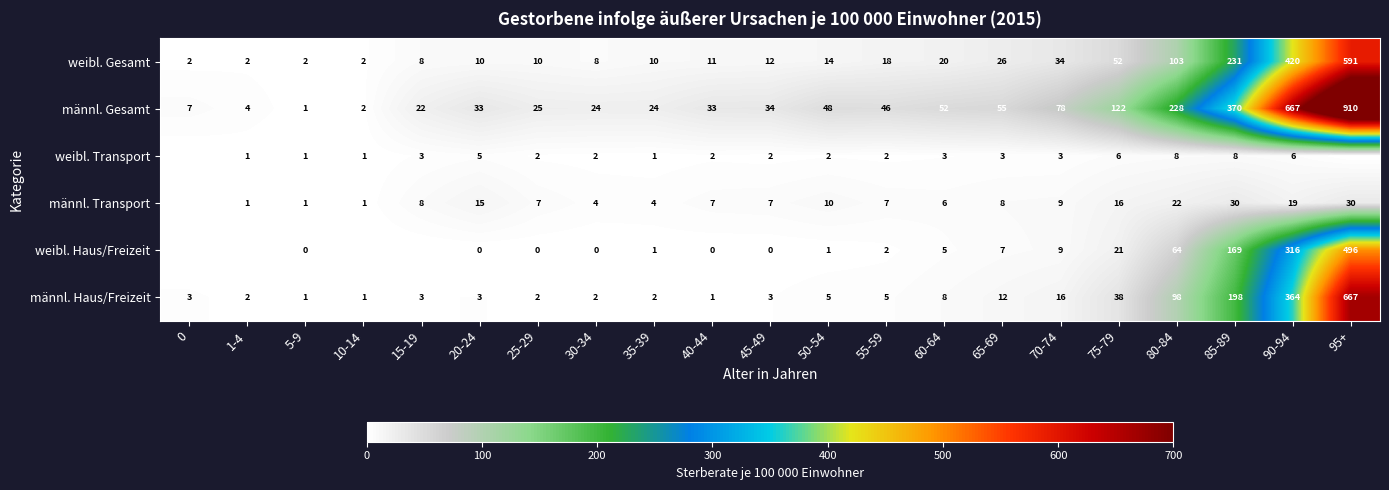

Which series changed the most between 30-34 and 80-84?

männl. Gesamt